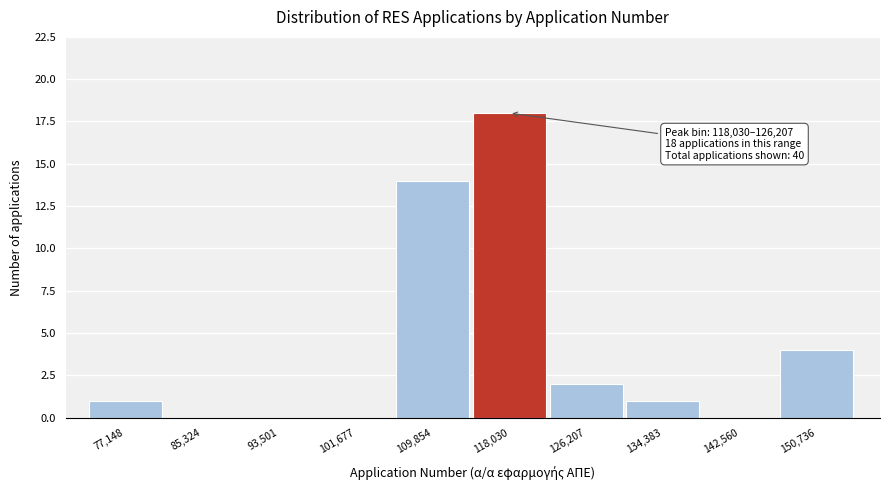

Reading left to right, transcribe all the data shown in this chart.

77,148=1	85,324=0	93,501=0	101,677=0	109,854=14	118,030=18	126,207=2	134,383=1	142,560=0	150,736=4